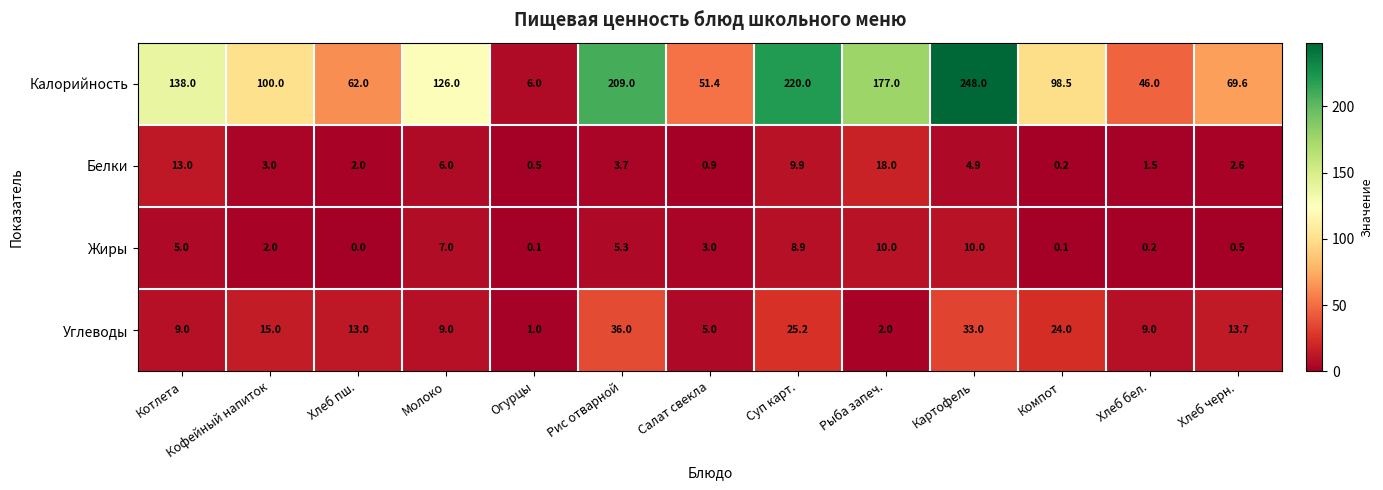

Which series has the widest spread of values?

Калорийность